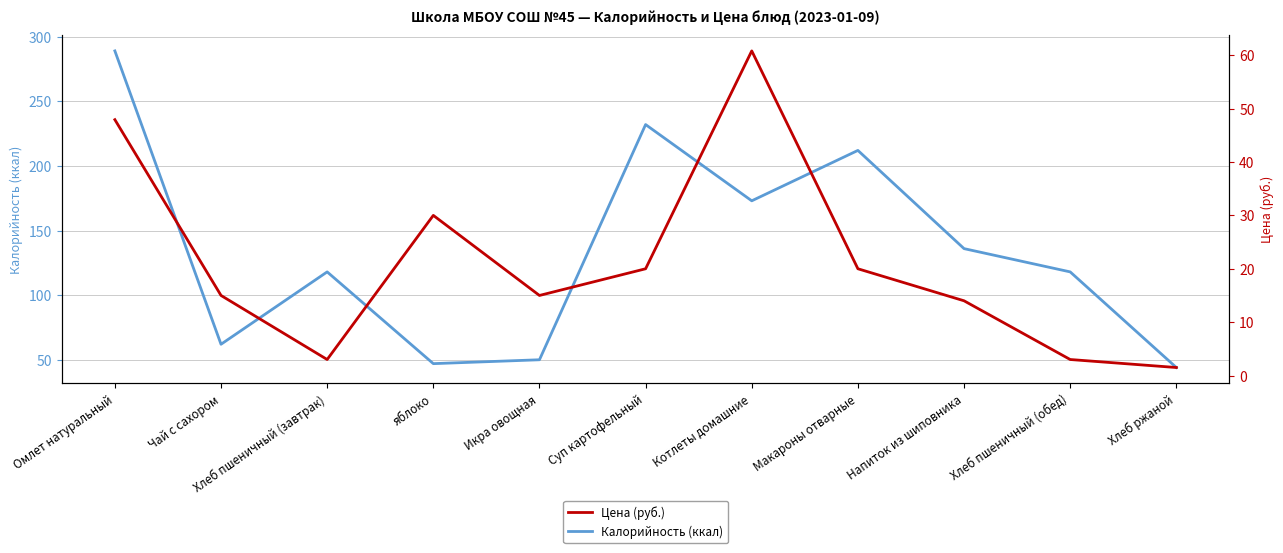

What is the difference between the maximum and minimum values in the Цена (руб.) series?

59.3